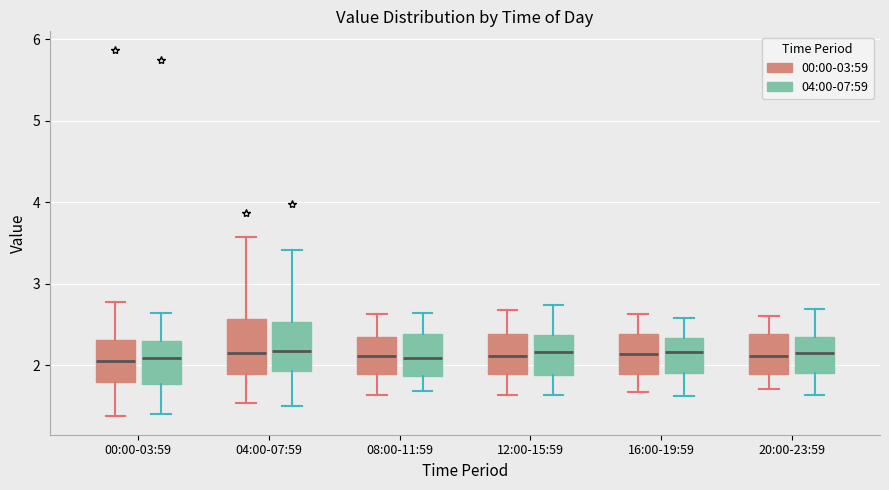

Reading left to right, read every box against the y-axis: the position of its median line, the range the box covers, and the ends of its whiskers. The values are not printed on the chart, so give them approximately, as read against the axis.

00:00-03:59 (00:00-03:59): median 2.1, box 1.8 to 2.3, whiskers 1.4 to 2.8
00:00-03:59 (04:00-07:59): median 2.1, box 1.8 to 2.3, whiskers 1.4 to 2.6
04:00-07:59 (00:00-03:59): median 2.2, box 1.9 to 2.6, whiskers 1.5 to 3.6
04:00-07:59 (04:00-07:59): median 2.2, box 1.9 to 2.5, whiskers 1.5 to 3.4
08:00-11:59 (00:00-03:59): median 2.1, box 1.9 to 2.3, whiskers 1.6 to 2.6
08:00-11:59 (04:00-07:59): median 2.1, box 1.9 to 2.4, whiskers 1.7 to 2.6
12:00-15:59 (00:00-03:59): median 2.1, box 1.9 to 2.4, whiskers 1.6 to 2.7
12:00-15:59 (04:00-07:59): median 2.2, box 1.9 to 2.4, whiskers 1.6 to 2.7
16:00-19:59 (00:00-03:59): median 2.1, box 1.9 to 2.4, whiskers 1.7 to 2.6
16:00-19:59 (04:00-07:59): median 2.2, box 1.9 to 2.3, whiskers 1.6 to 2.6
20:00-23:59 (00:00-03:59): median 2.1, box 1.9 to 2.4, whiskers 1.7 to 2.6
20:00-23:59 (04:00-07:59): median 2.1, box 1.9 to 2.3, whiskers 1.6 to 2.7